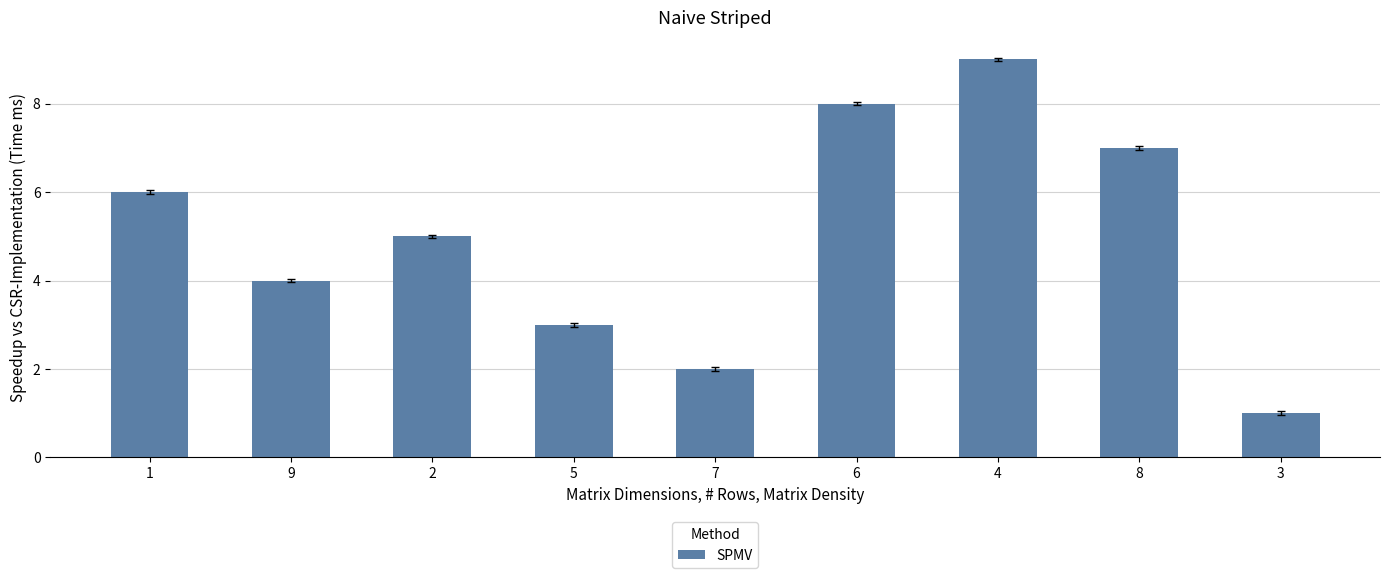

At which category does the chart reach its minimum across all series?

3